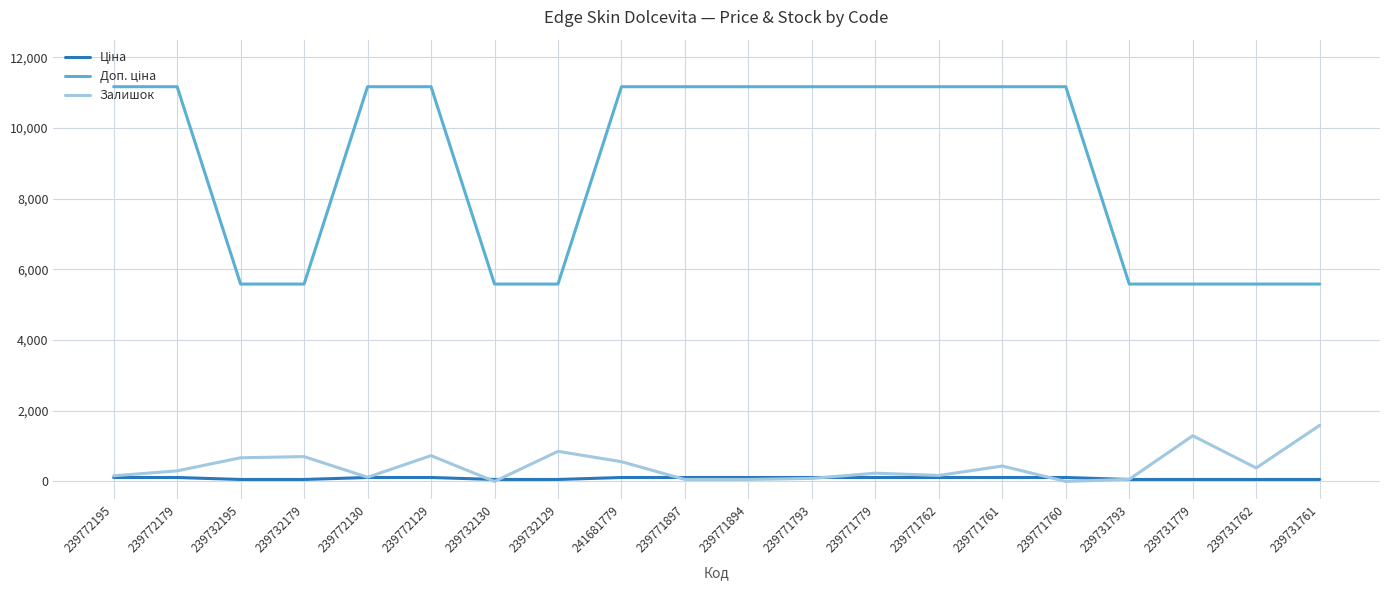

What is the highest value of the Залишок series?

1588.0